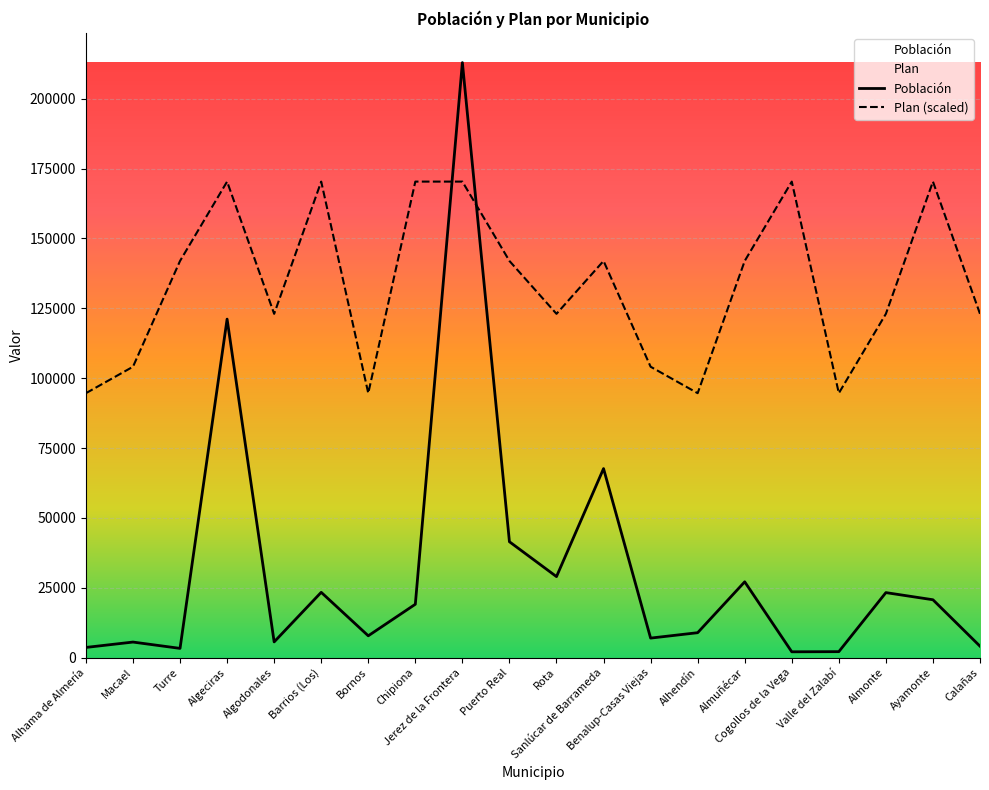

What are all the series names shown in the legend?

Población, Plan